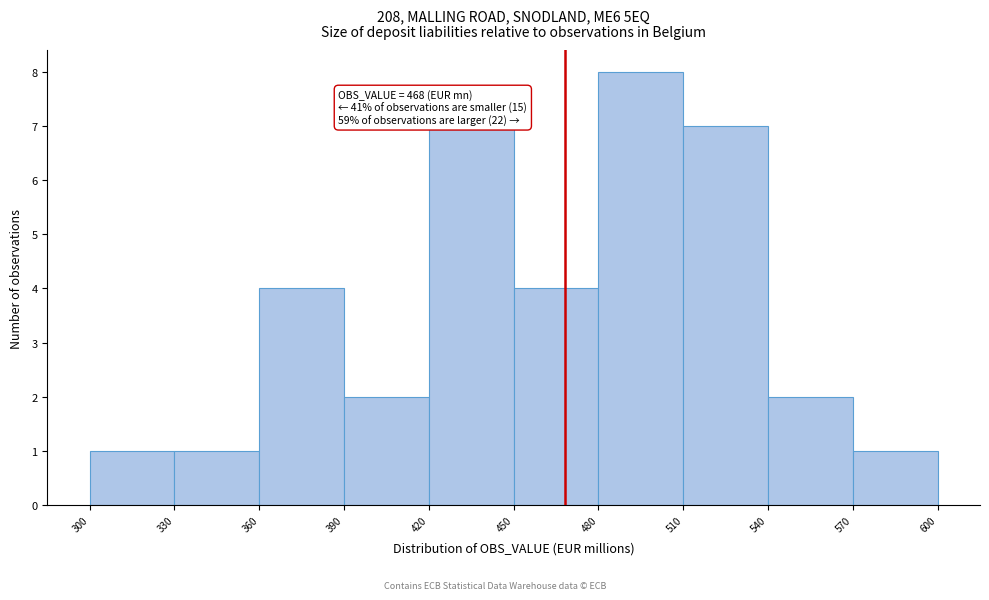

Which range on the x-axis has the tallest bar?

480 to 510